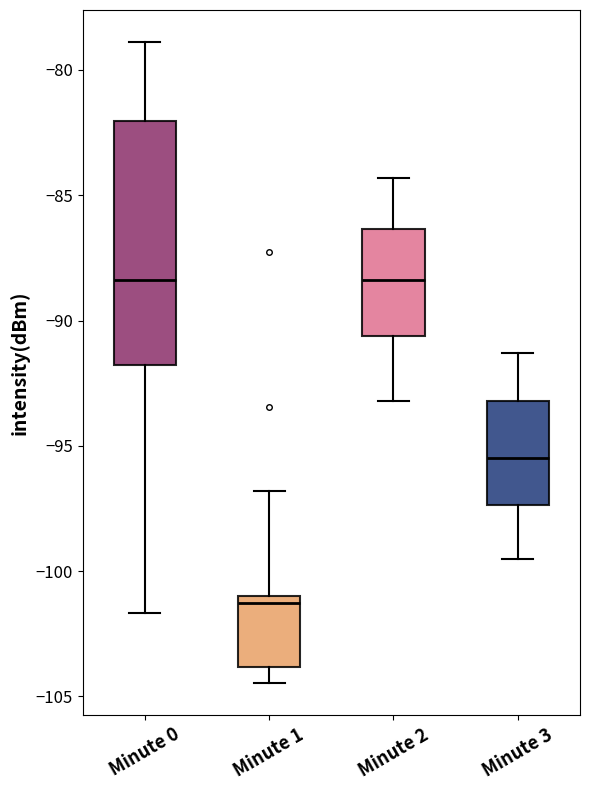

Comparing the boxes themselves (not the whiskers), which one is the tallest?

Minute 0